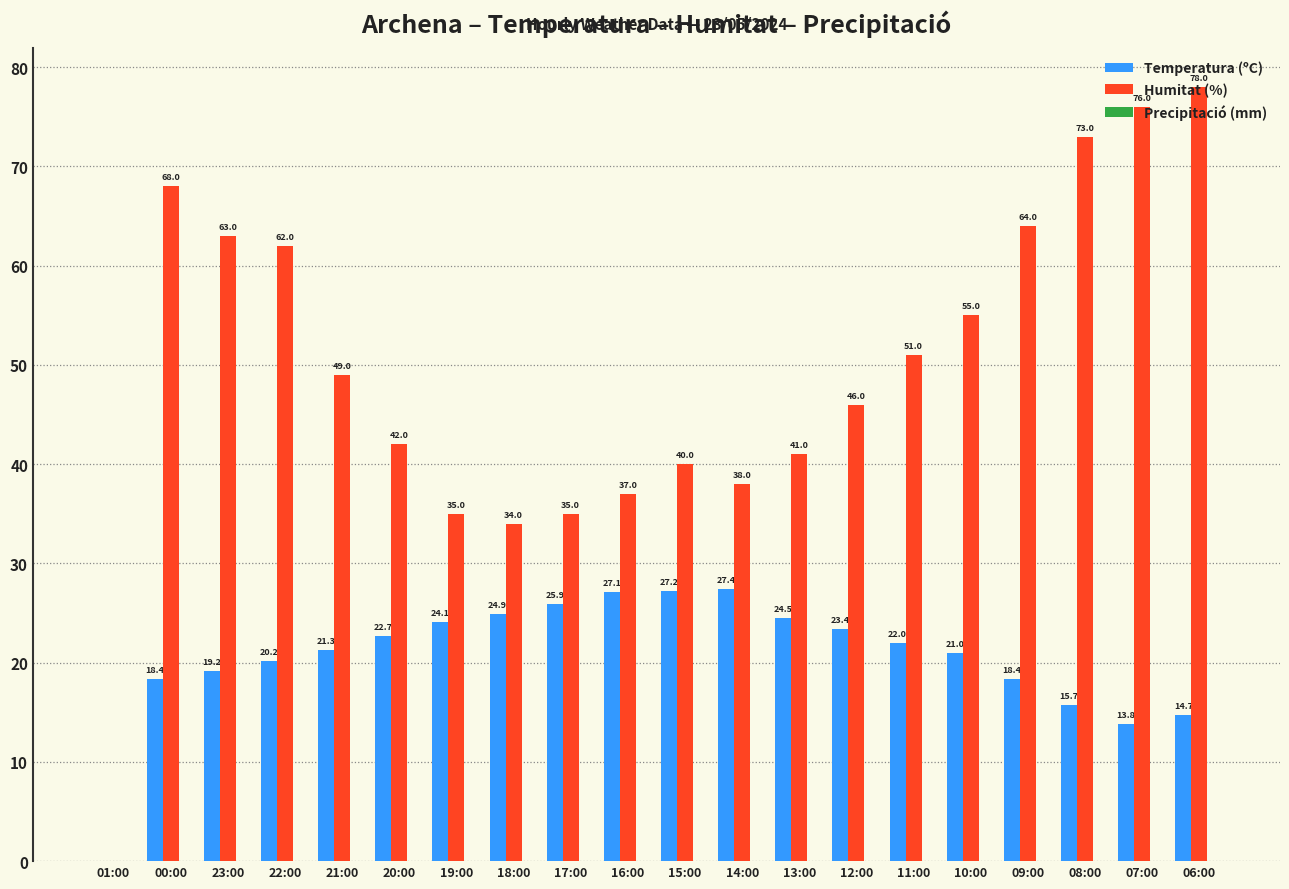

The value of Humitat (%) at 23:00 is 63.0. True or false?

True